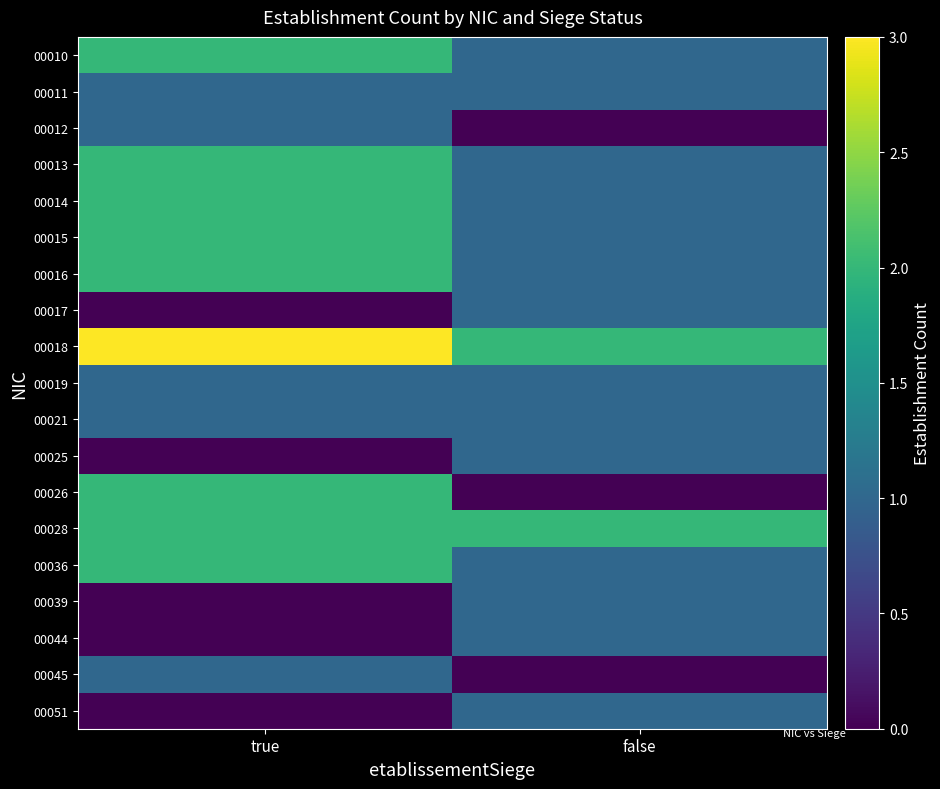

Which series has the largest total across all categories?

00018